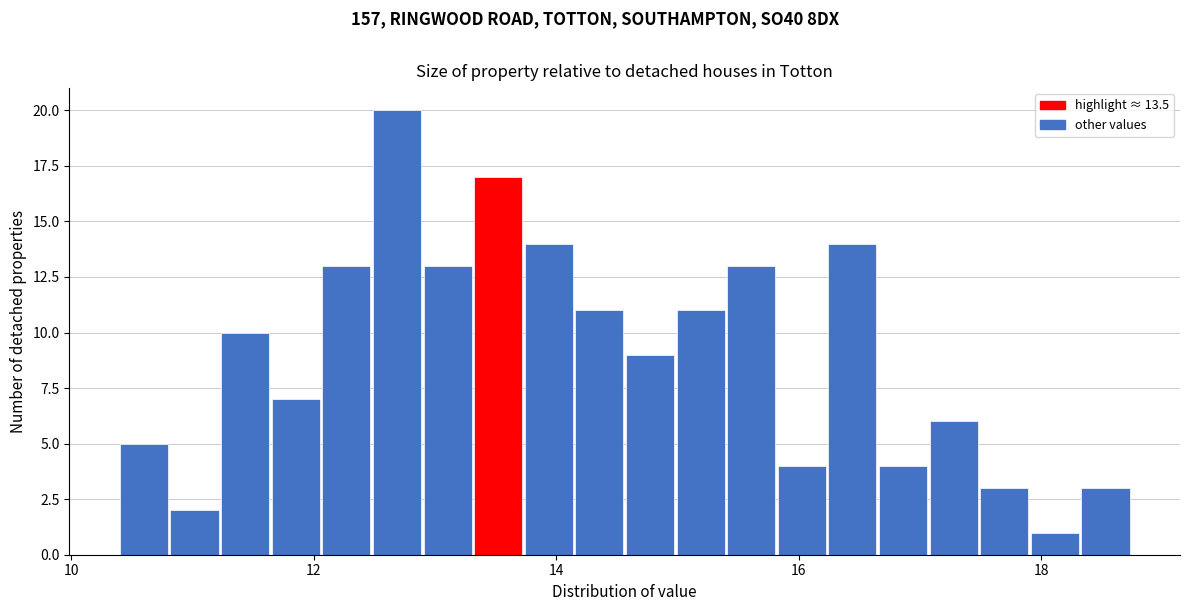

Around what value on the x-axis is the tallest bar? Give the approximate position of its centre, as read against the axis.

12.6